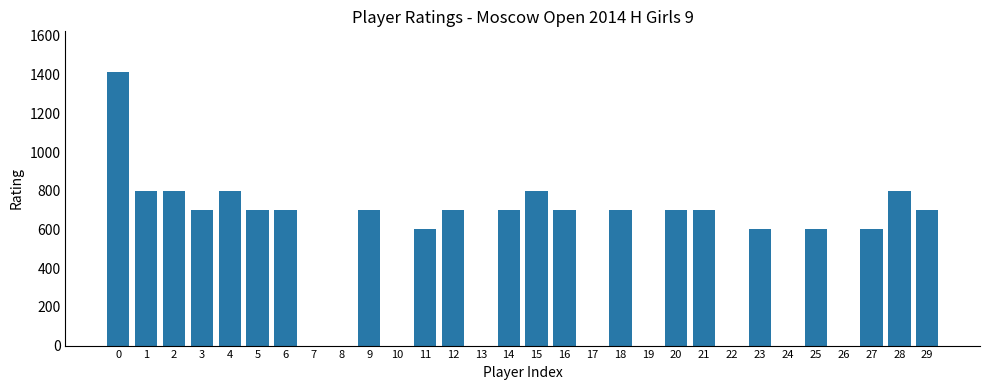

Does the chart contain stacked bars?

No